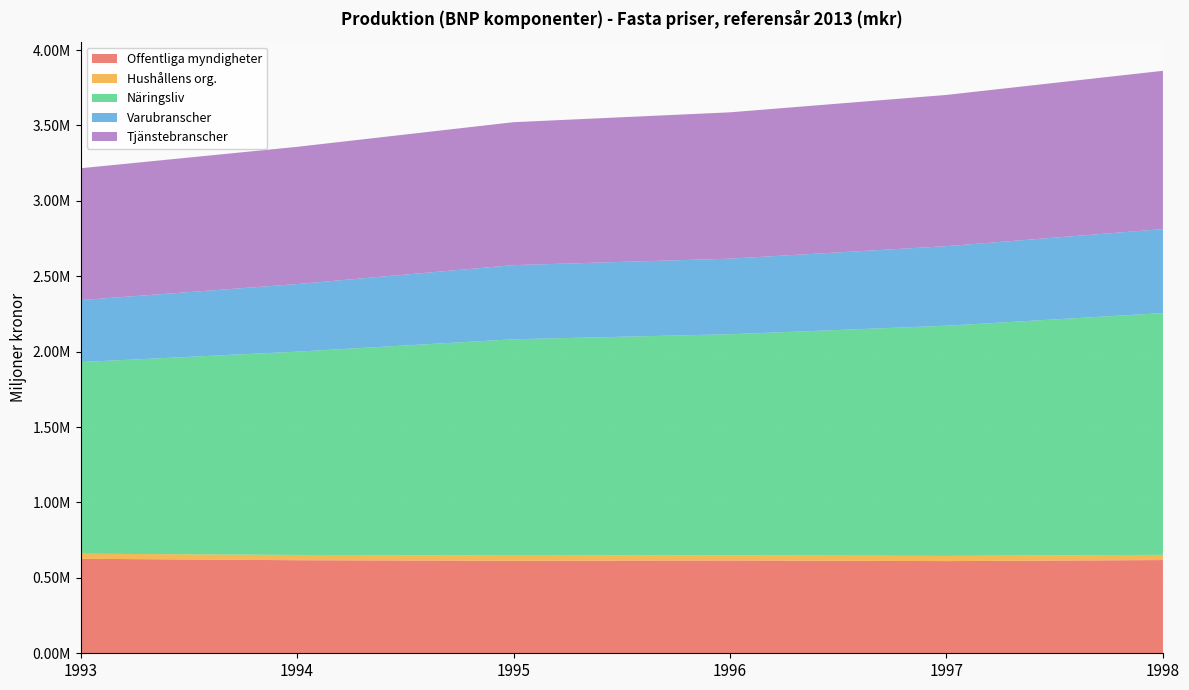

Reading right to left, list all the values displayed in this chart.

Offentliga myndigheter: 618196.9	611229.8	615380.1	613483.6	617084.0	626607.0
Hushållens org.: 34654.6	34519.4	34369.8	34310.4	35083.6	33760.6
Näringsliv: 1603101.0	1526357.2	1465861.4	1434438.8	1348029.2	1270742.2
Varubranscher: 556916.2	527602.3	501217.3	491588.4	448216.4	410744.7
Tjänstebranscher: 1049701.2	1002835.2	970355.4	947983.3	909931.2	874373.0